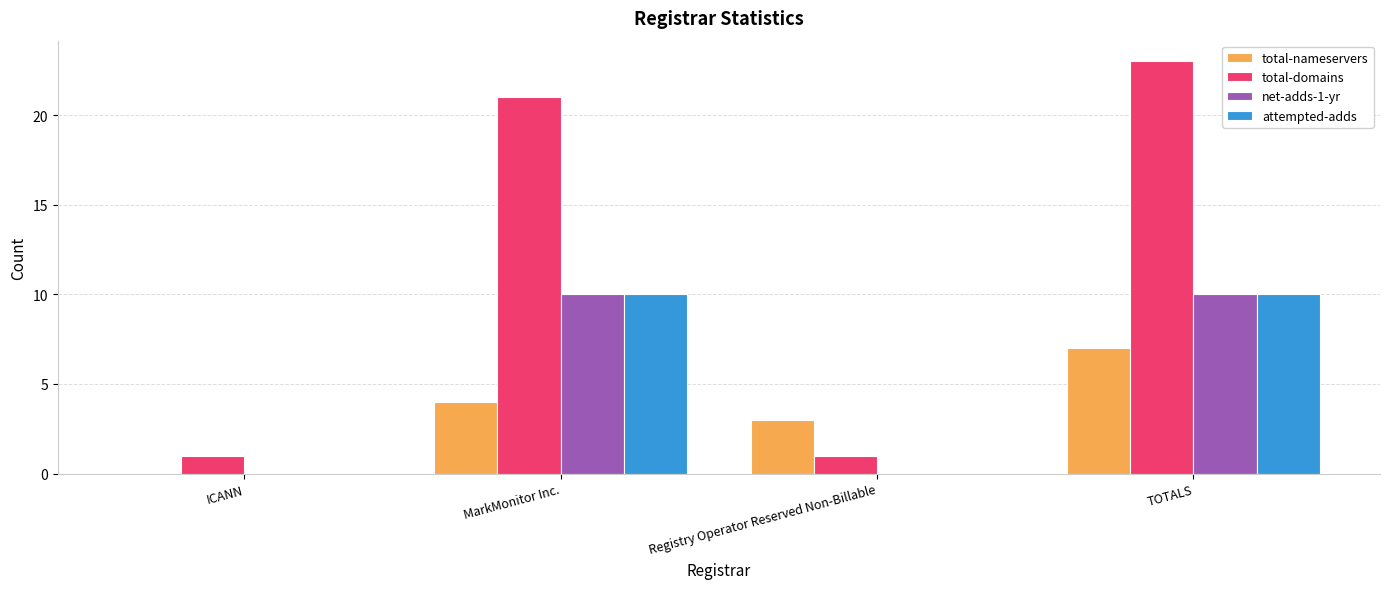

Between ICANN and TOTALS, which series saw the biggest shift?

total-domains